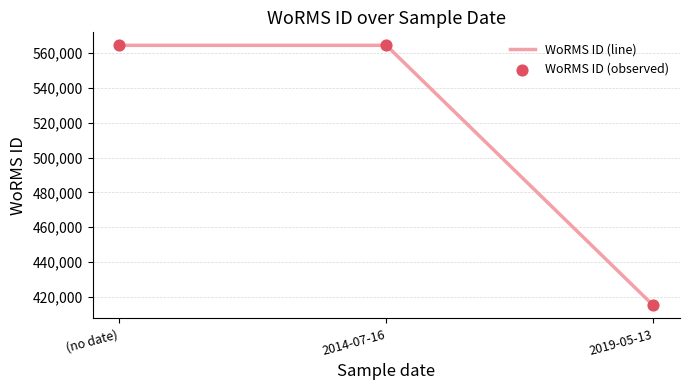

What is the maximum value shown in the chart?

564479